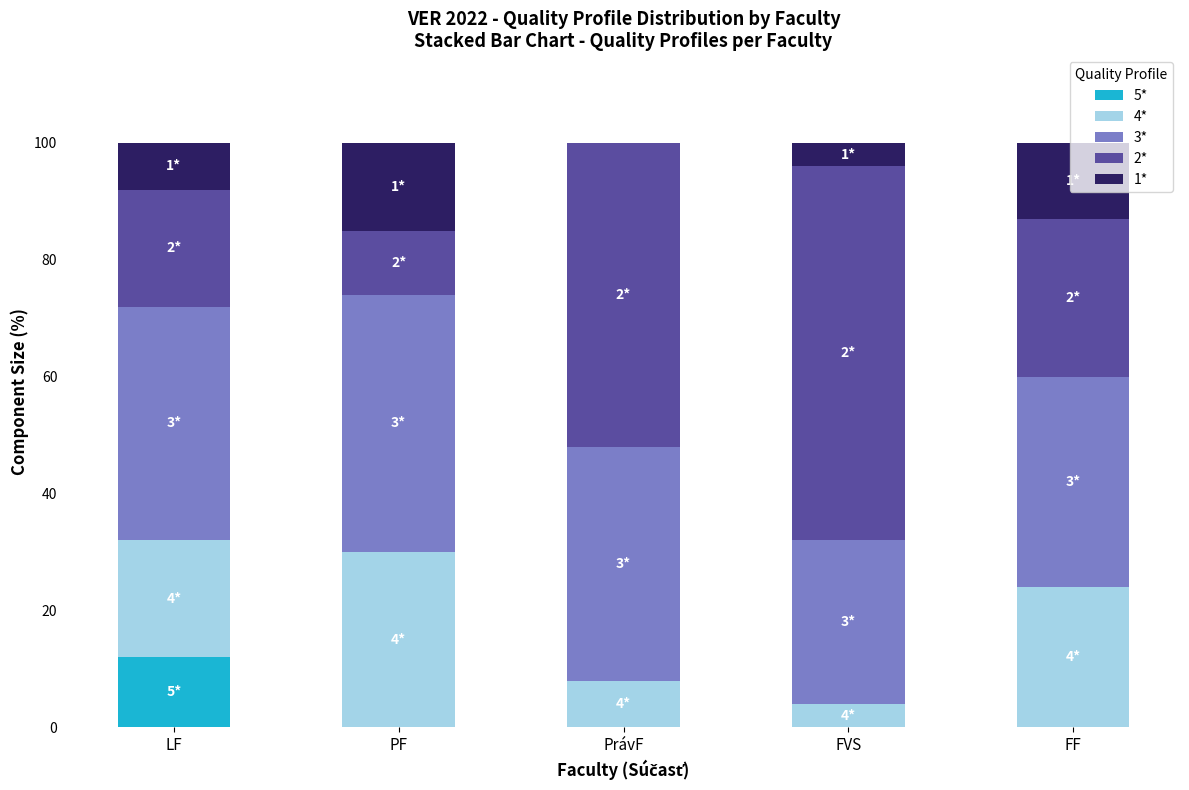

The value of 5* at PF is -7. True or false?

False